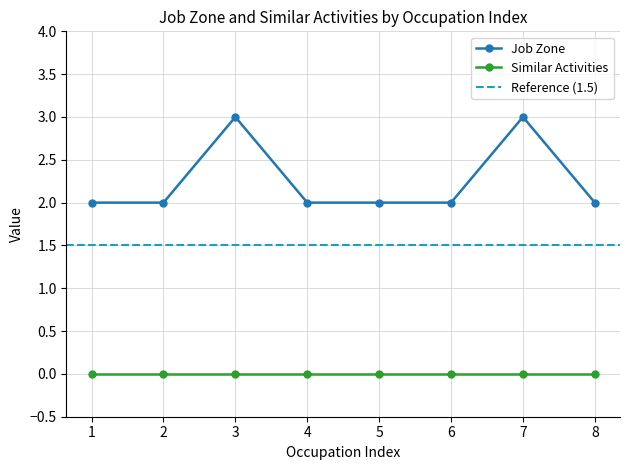

What is the difference between the maximum and second lowest values?

1